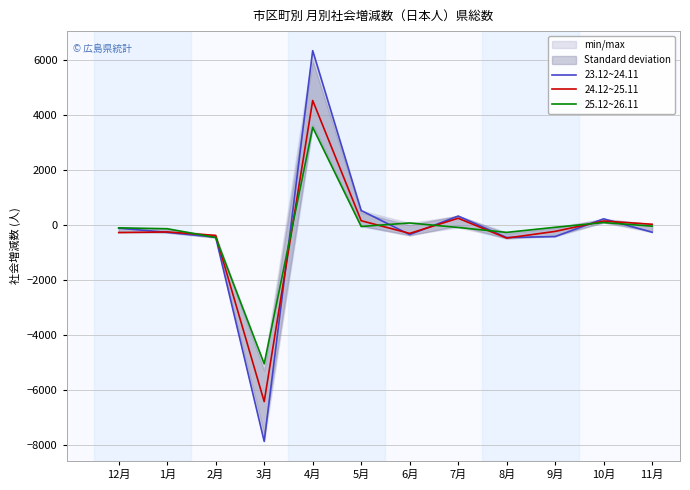

Which series changed the most between 3月 and 9月?

23.12~24.11